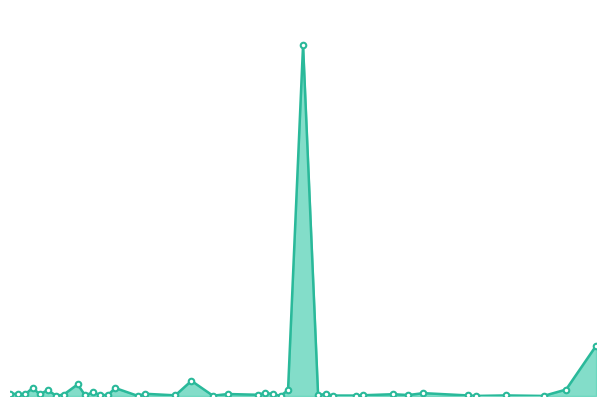

Which label corresponds to the smallest value in the chart?

2